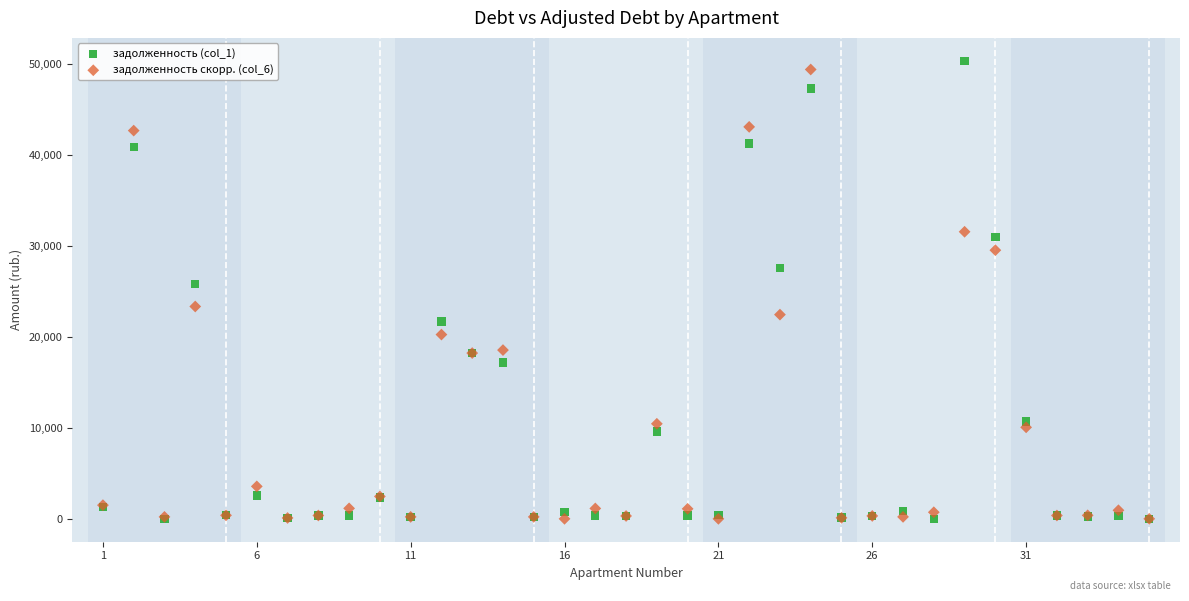

Across all series, what Y value is closest to 25168?

25775.0